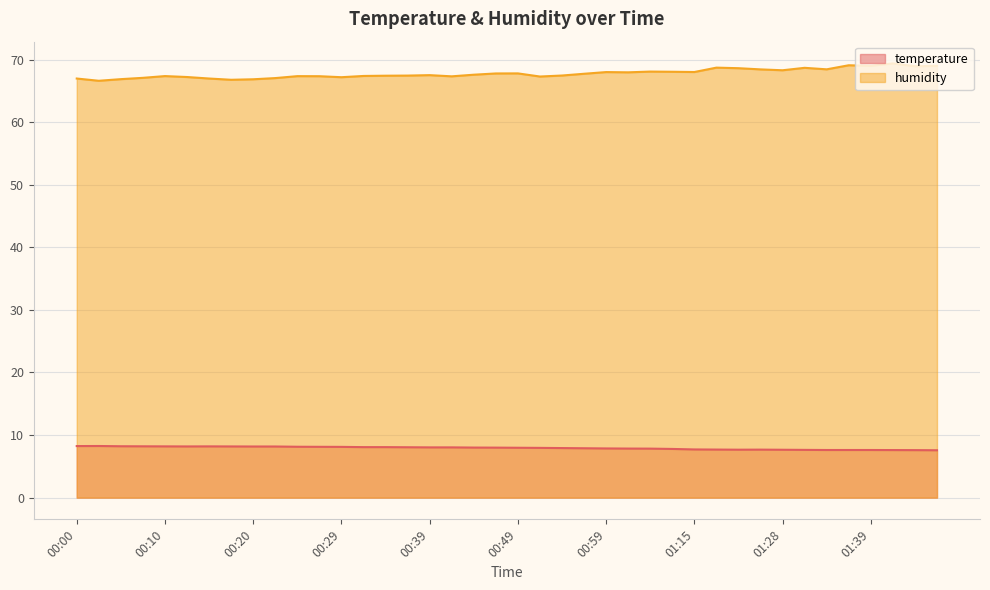

Reading left to right, transcribe all the data shown in this chart.

temperature: 8.2	8.2	8.2	8.2	8.2	8.2	8.2	8.2	8.2	8.2	8.1	8.1	8.1	8.1	8.1	8.1	8.0	8.0	8.0	8.0	8.0	8.0	7.9	7.9	7.9	7.8	7.8	7.8	7.7	7.7	7.7	7.7	7.7	7.6	7.6	7.6	7.6	7.6	7.6	7.6
humidity: 67.0	66.6	66.9	67.1	67.4	67.2	67.0	66.8	66.8	67.0	67.3	67.3	67.2	67.4	67.4	67.4	67.5	67.3	67.6	67.8	67.8	67.3	67.5	67.7	68.0	68.0	68.1	68.0	68.0	68.7	68.6	68.4	68.3	68.7	68.4	69.1	69.0	69.4	68.9	69.0